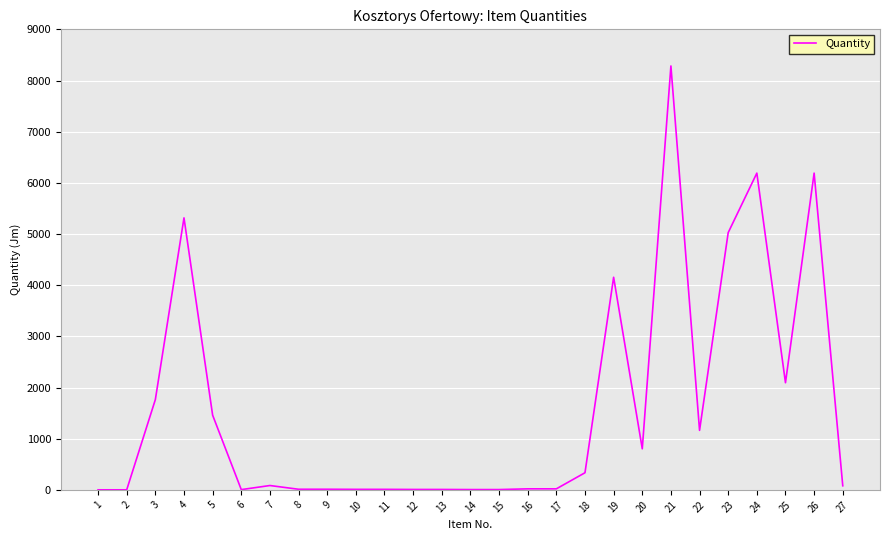

Is this an area chart (filled region under the line)?

No